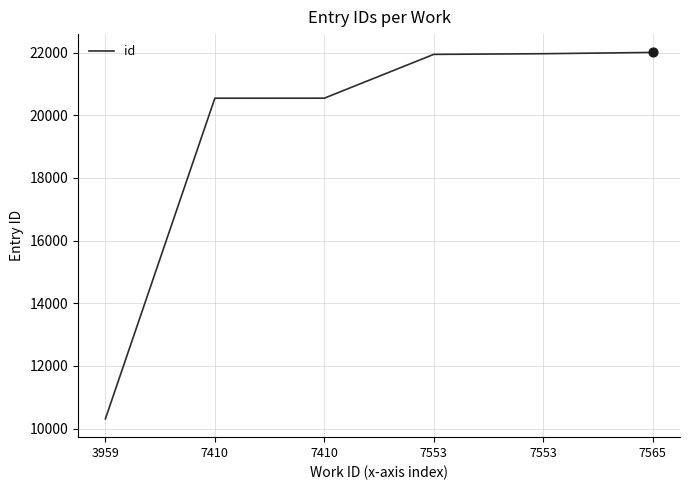

What is the ratio of the value at 7553 to the value at 7410?

1.1